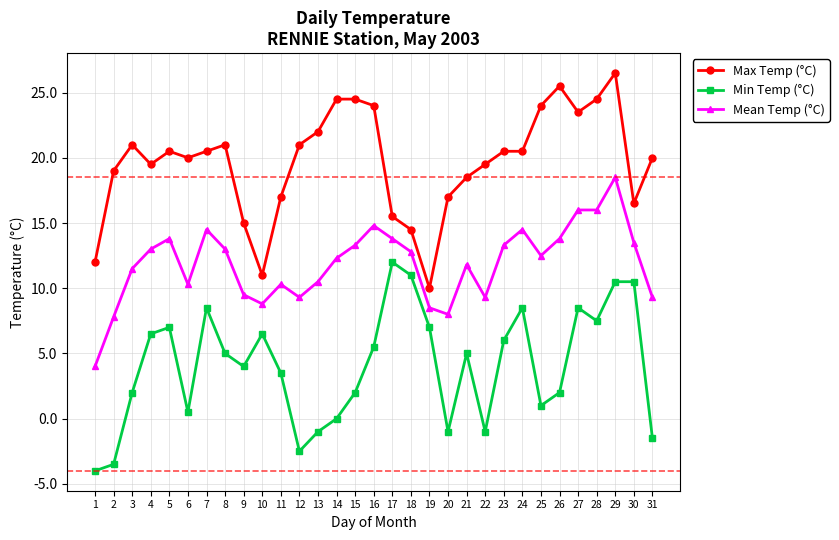

The Max Temp (°C) series shows 20.5 at 23. True or false?

True